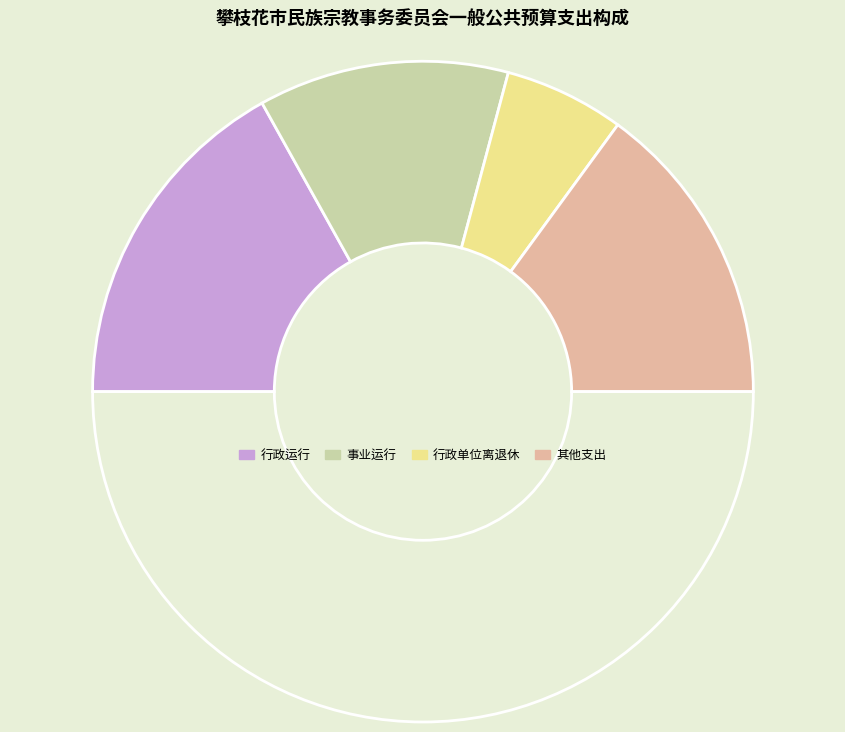

Count the number of slices in the pie.

5